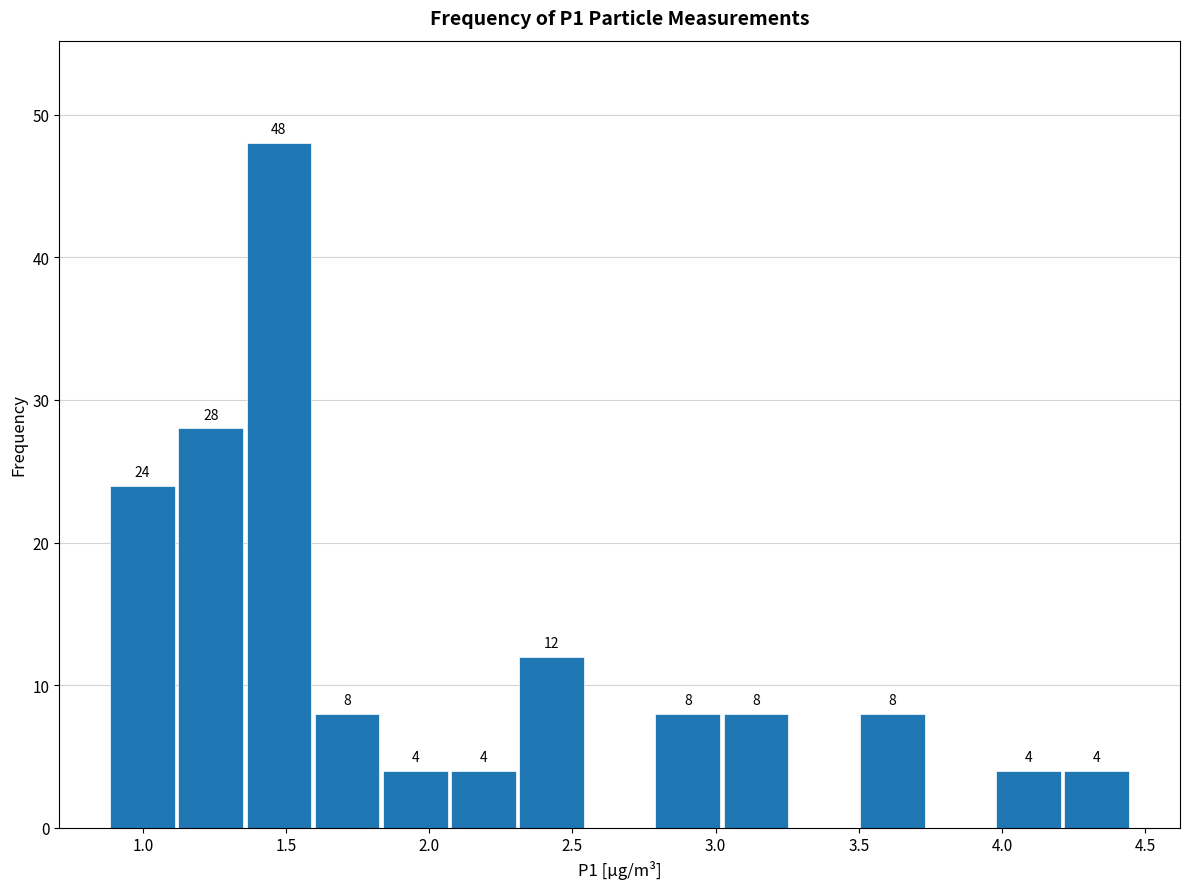

Over which range of the x-axis is the bar tallest?

1.35 to 1.60